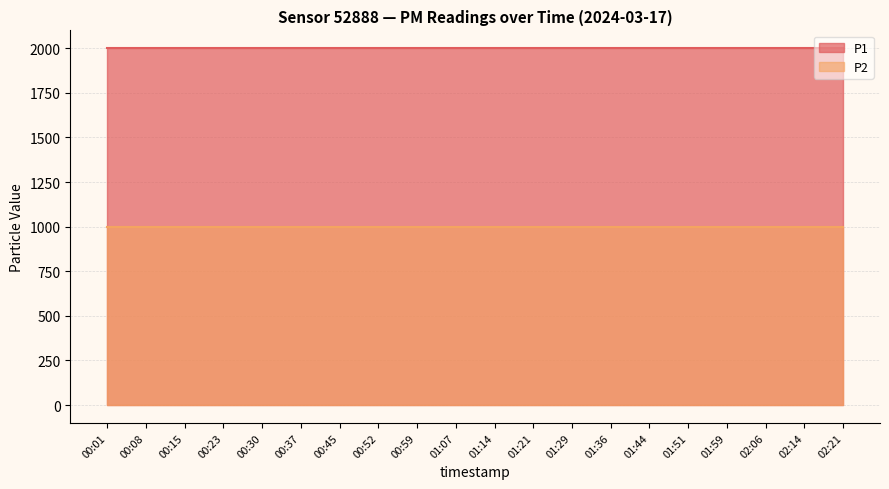

What is the label of the 10th point from the right?

01:14